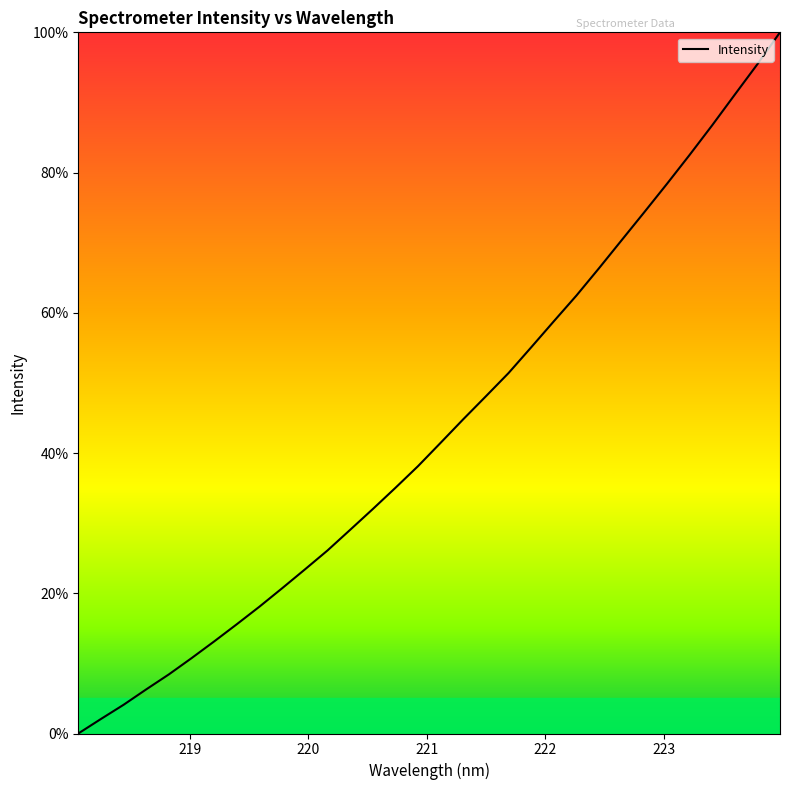

What is the greatest value displayed?

100.0